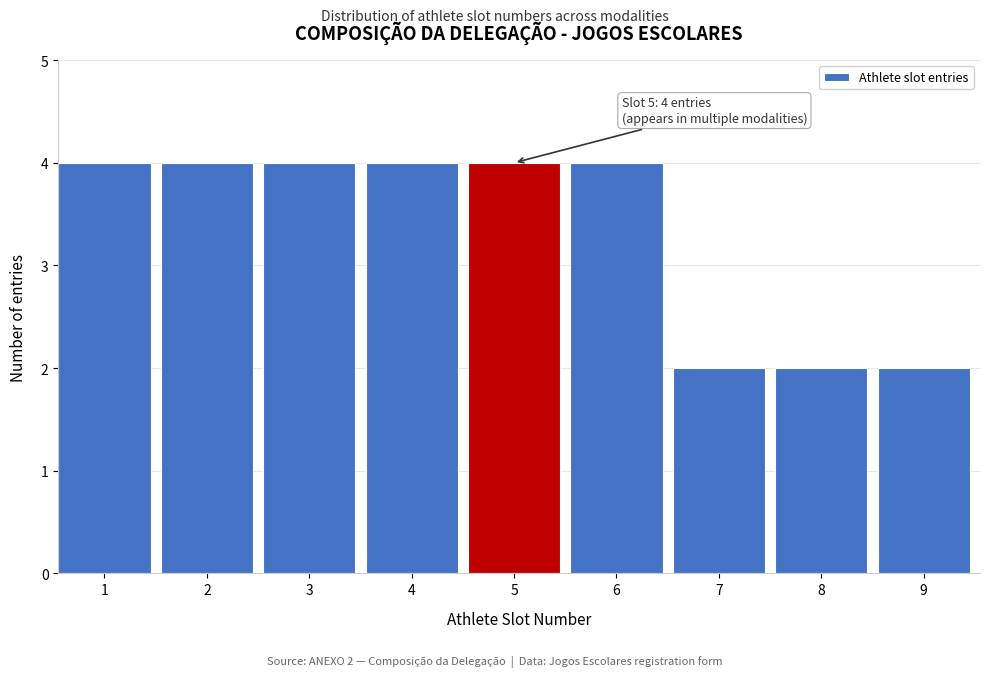

Reading right to left, what are all the values shown in this chart?

2	2	2	4	4	4	4	4	4